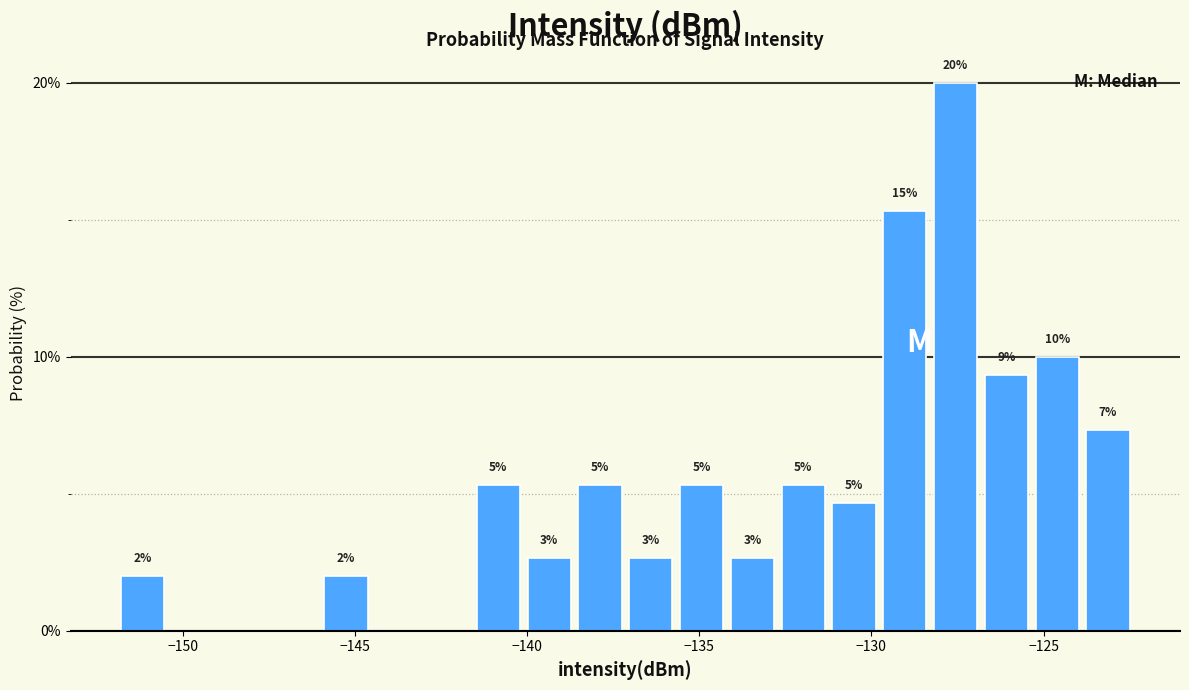

Read against the x-axis, roughly where is the centre of the tallest bar?

-127.5